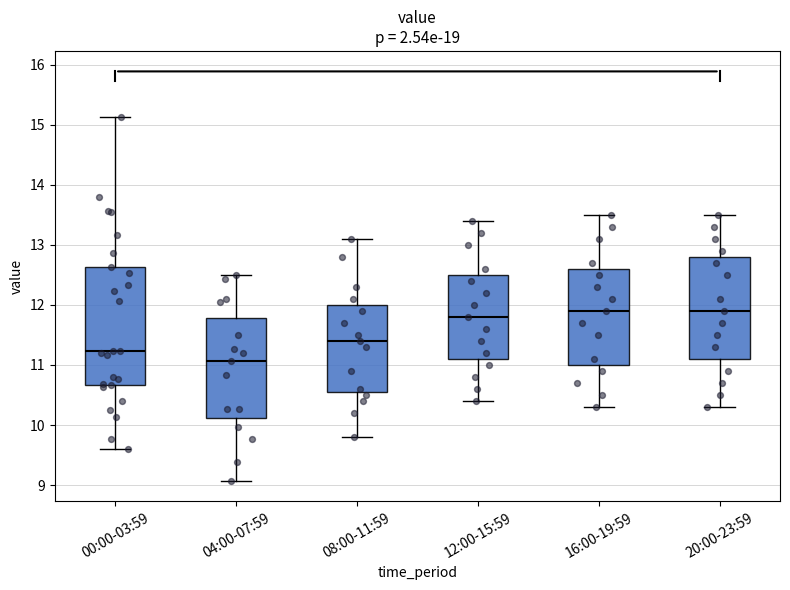

Reading left to right, transcribe this box plot: for each box, give where its median line is, the range the box spans, and where its two whiskers end, as read against the y-axis. The values are not printed on the chart, so give them approximately, as read against the axis.

00:00-03:59: median 11.2, box 10.7 to 12.6, whiskers 9.6 to 15.1
04:00-07:59: median 11.1, box 10.1 to 11.8, whiskers 9.1 to 12.5
08:00-11:59: median 11.4, box 10.6 to 12.0, whiskers 9.8 to 13.1
12:00-15:59: median 11.8, box 11.1 to 12.5, whiskers 10.4 to 13.4
16:00-19:59: median 11.9, box 11.0 to 12.6, whiskers 10.3 to 13.5
20:00-23:59: median 11.9, box 11.1 to 12.8, whiskers 10.3 to 13.5